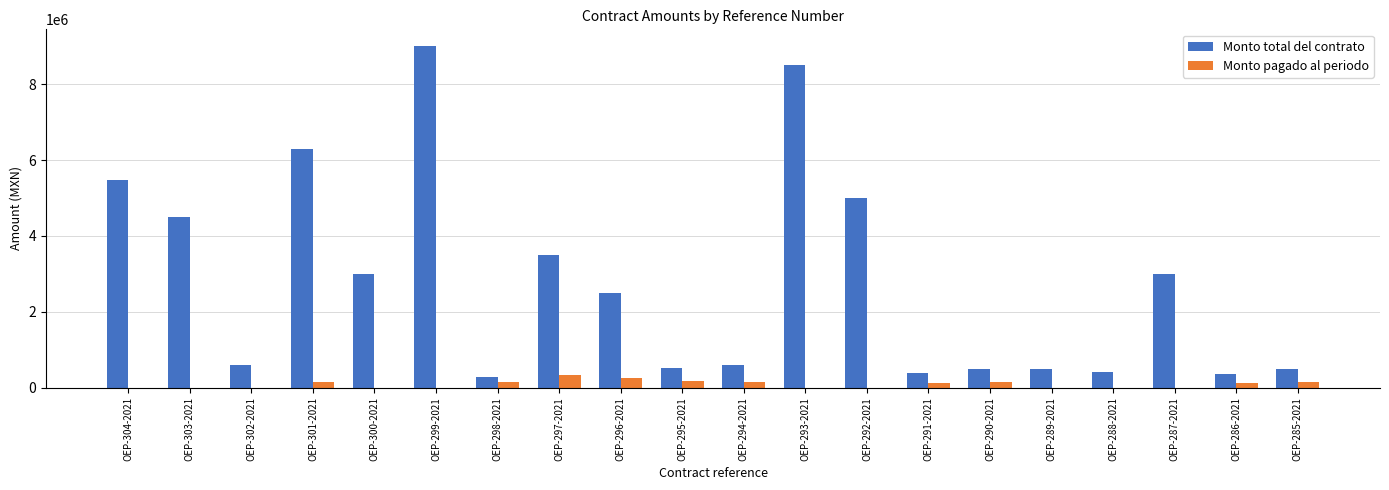

What is the sum of all Monto total del contrato values?

55368040.0